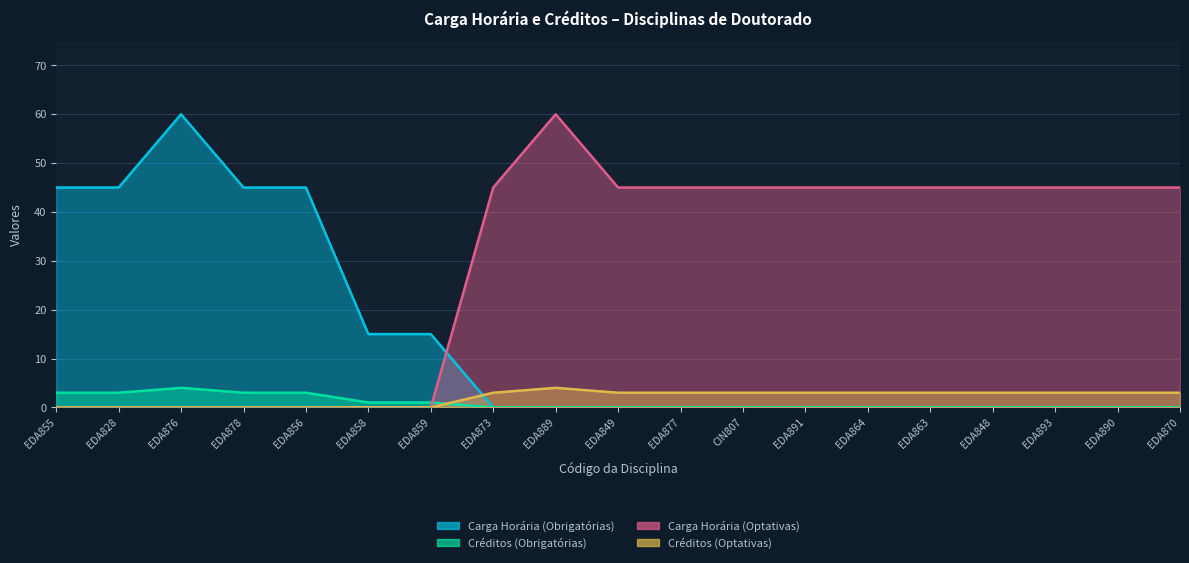

What is the average value of the Carga Horária (Optativas) series?

29